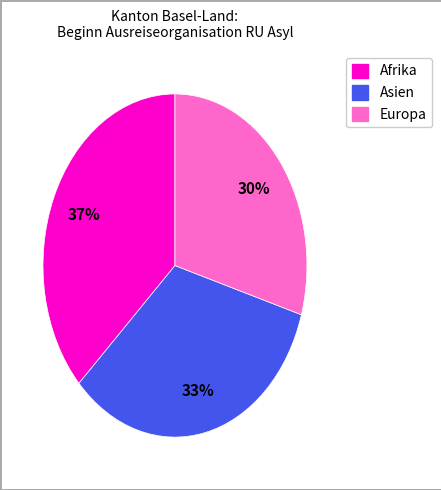

Do Asien and Europa together represent more than half of the pie?

Yes